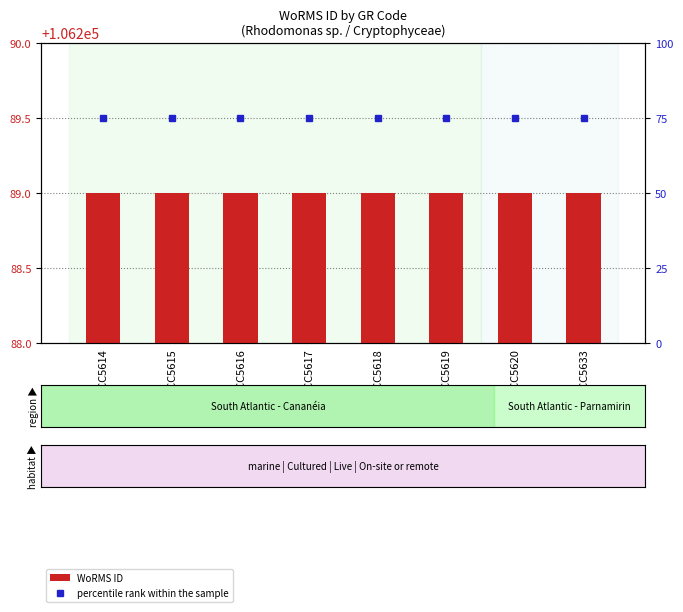

What are all the series names shown in the legend?

WoRMS ID, percentile rank within the sample